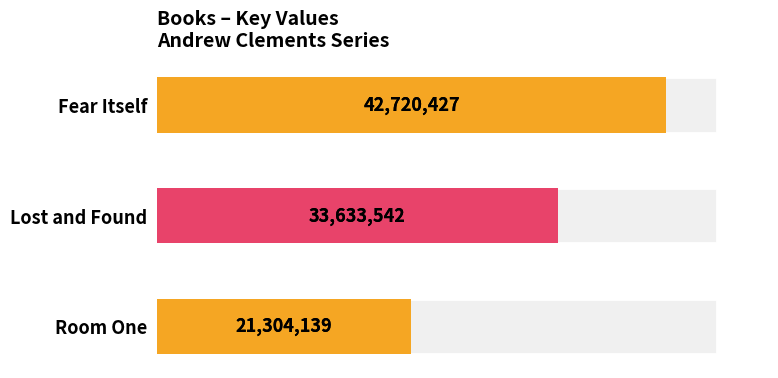

How many data points does each series have?

3